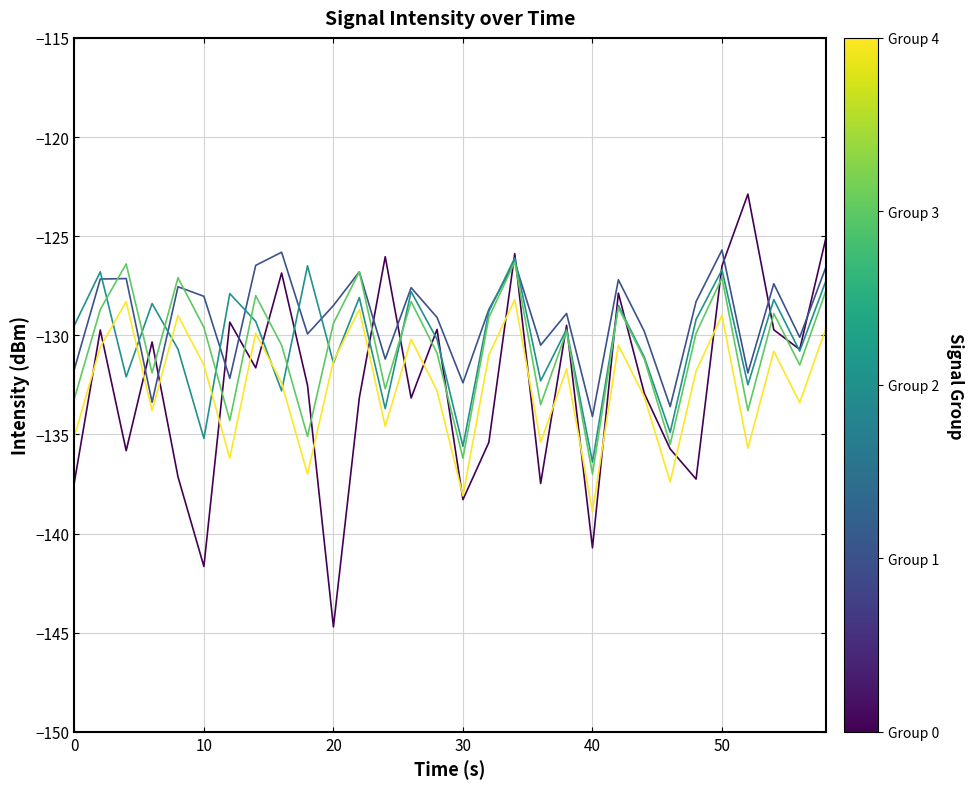

What is the minimum value shown in the chart?

-144.7